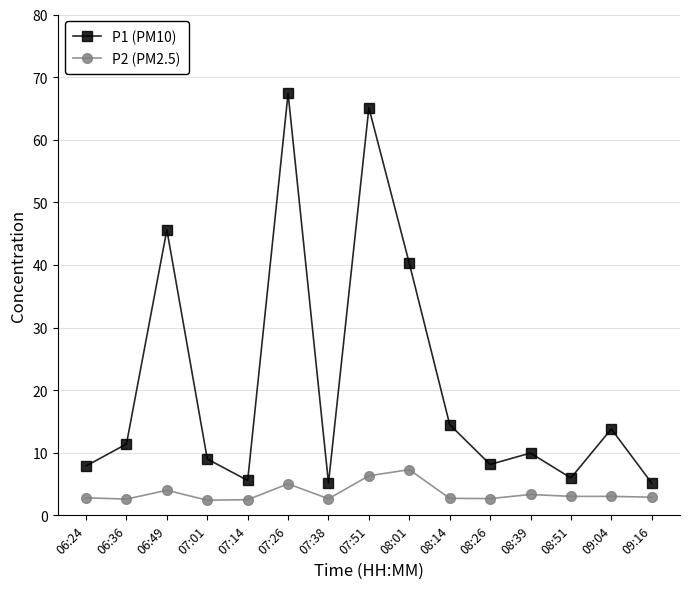

What value does the P1 (PM10) series have at 07:51?

65.1